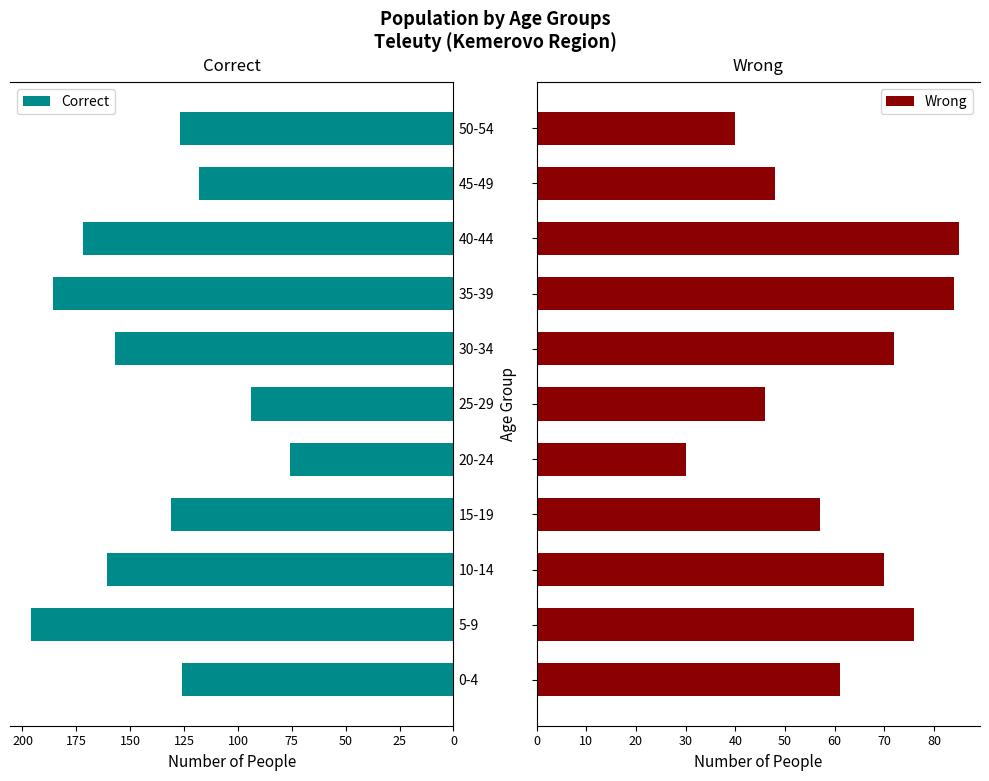

How many data points in Correct are above 131?

5